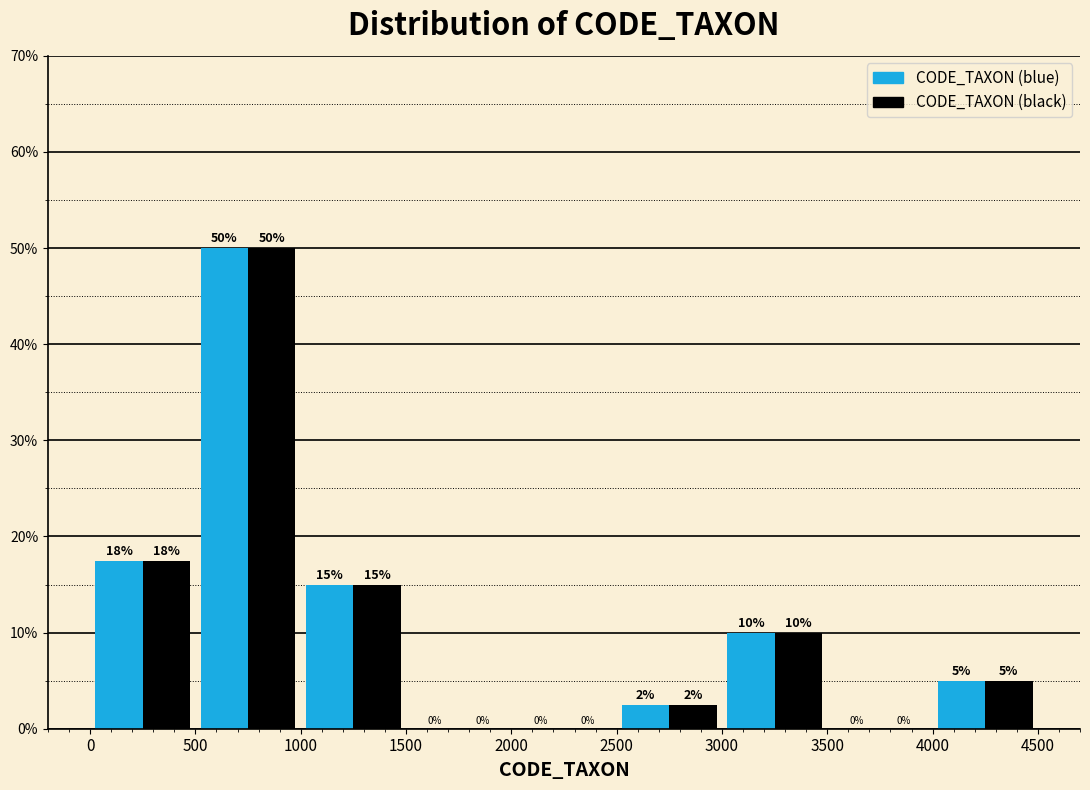

In the CODE_TAXON (blue) series, which range on the x-axis has the tallest bar?

500 to 1000